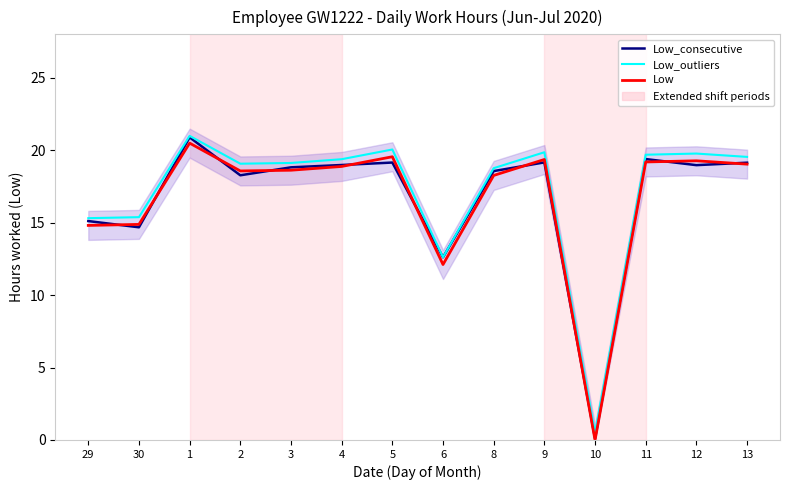

How many data points in Low_consecutive are above 18?

10